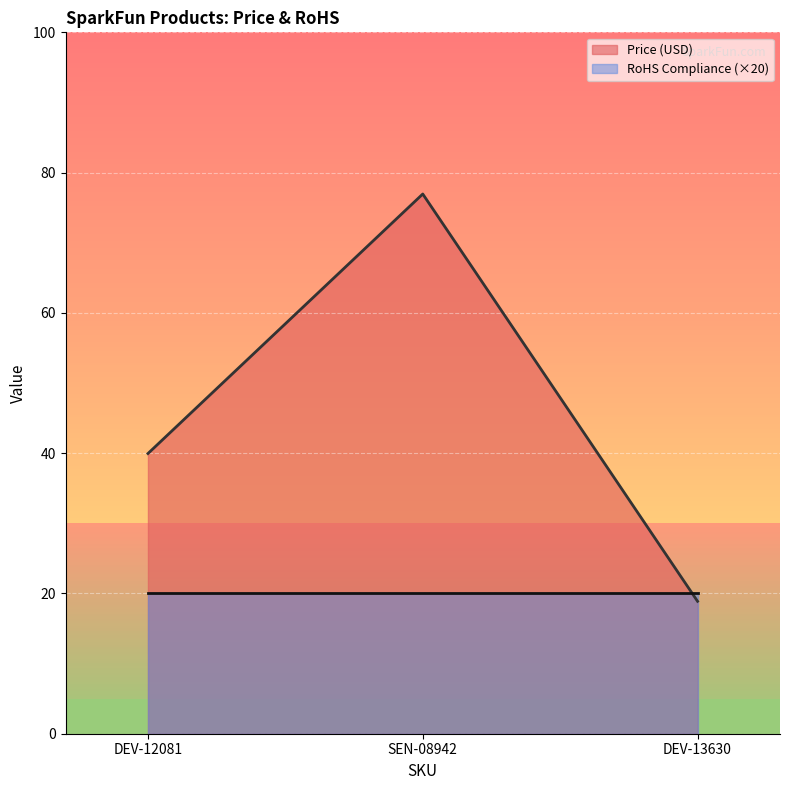

What position from the right is DEV-13630?

1